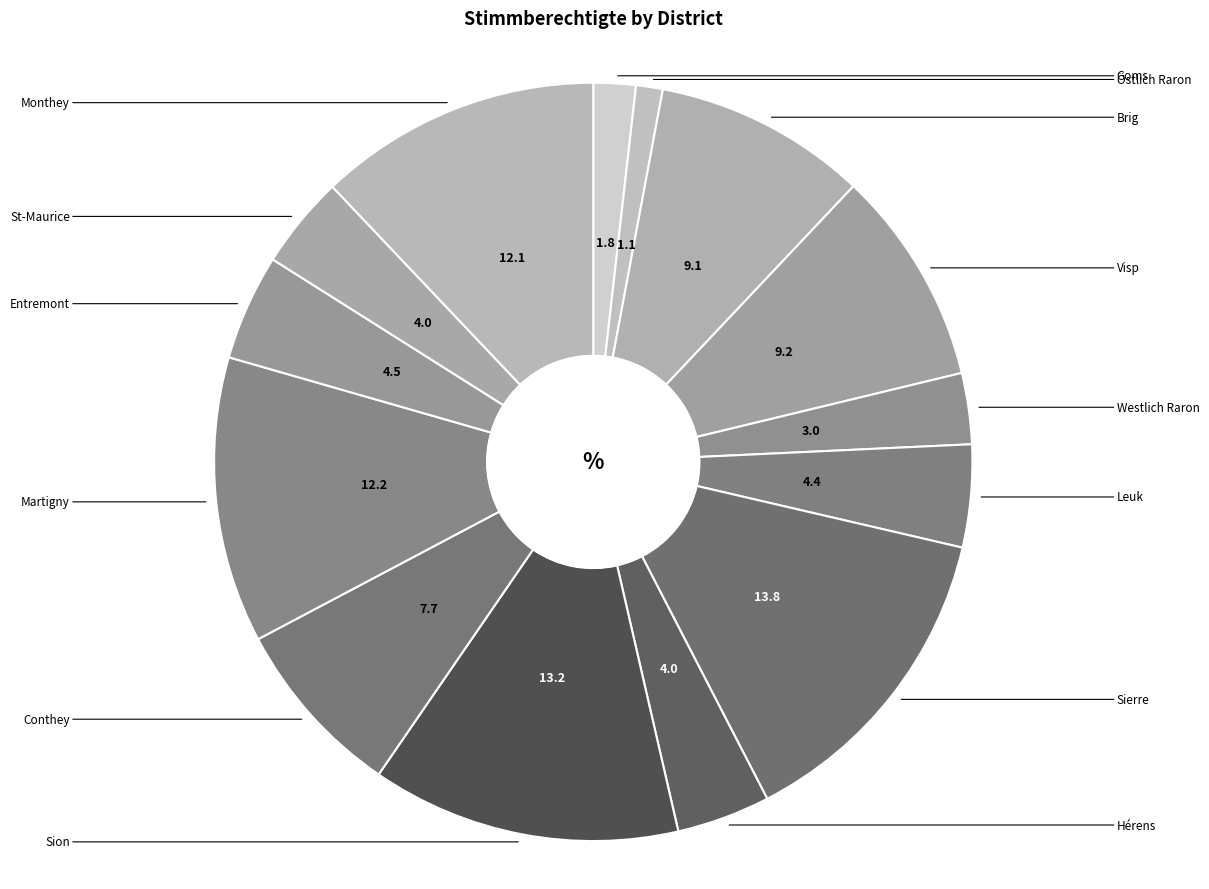

How much of the chart is everything except St-Maurice?

96.0%